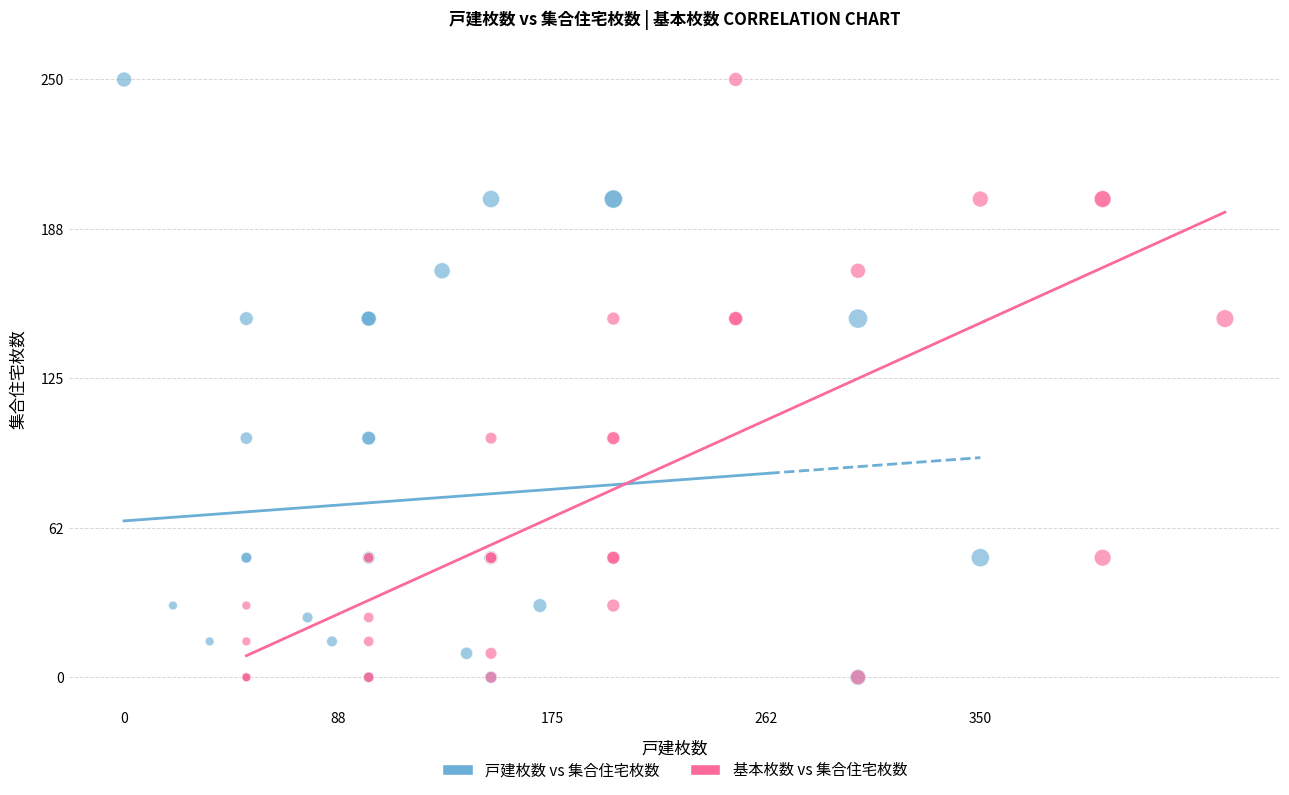

What are all the series names shown in the legend?

戸建枚数 vs 集合住宅枚数, 基本枚数 vs 集合住宅枚数